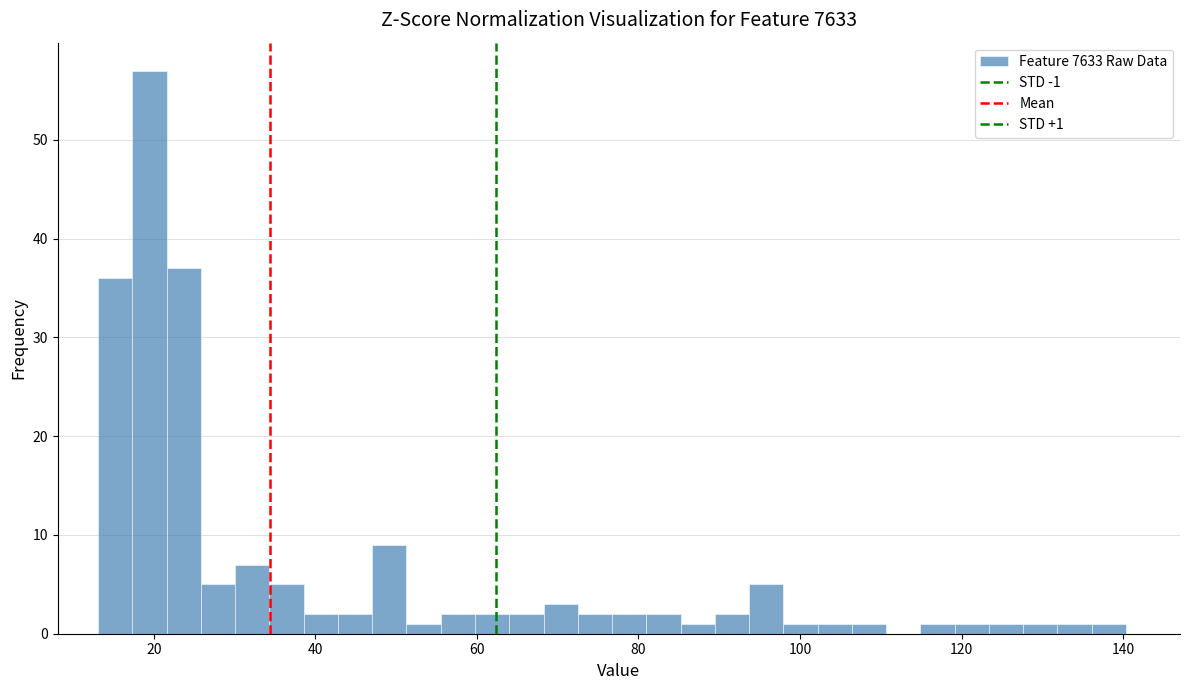

Read against the x-axis, roughly where is the centre of the tallest bar?

20